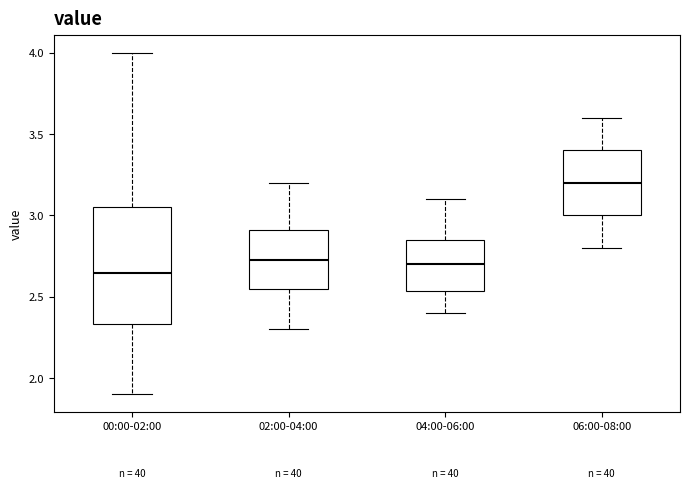

Which box has the highest median line?

06:00-08:00